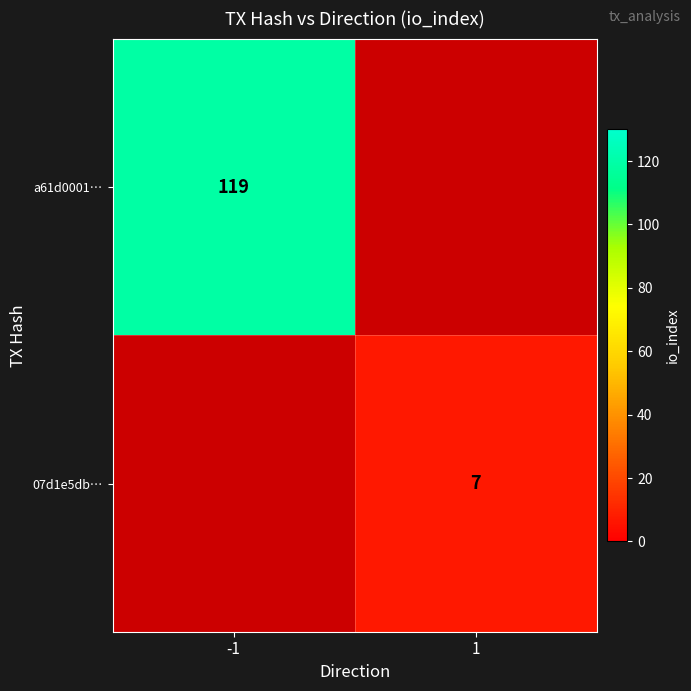

Is it true that 07d1e5db… equals 7 at 1?

True